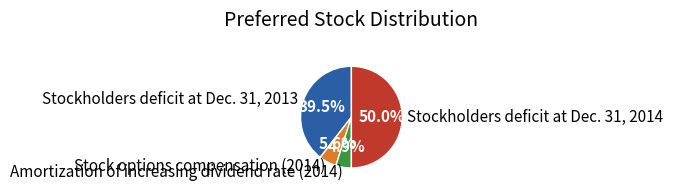

Which category has the biggest portion of the pie?

Stockholders deficit at Dec. 31, 2014